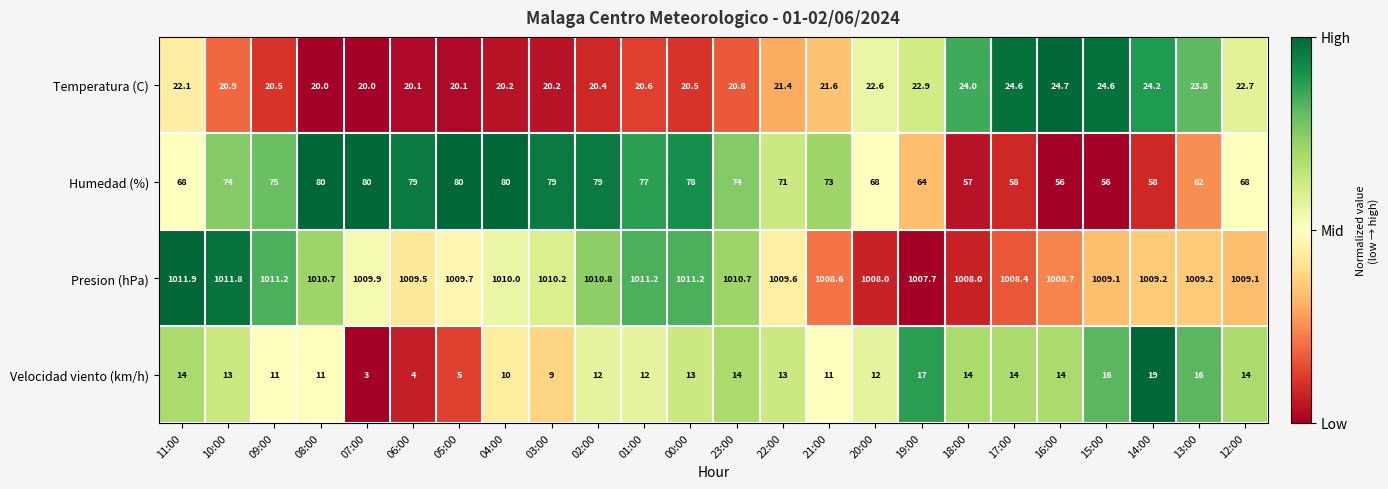

At 15:00, list the series in order from largest to smallest.

Presion (hPa), Humedad (%), Temperatura (C), Velocidad viento (km/h)